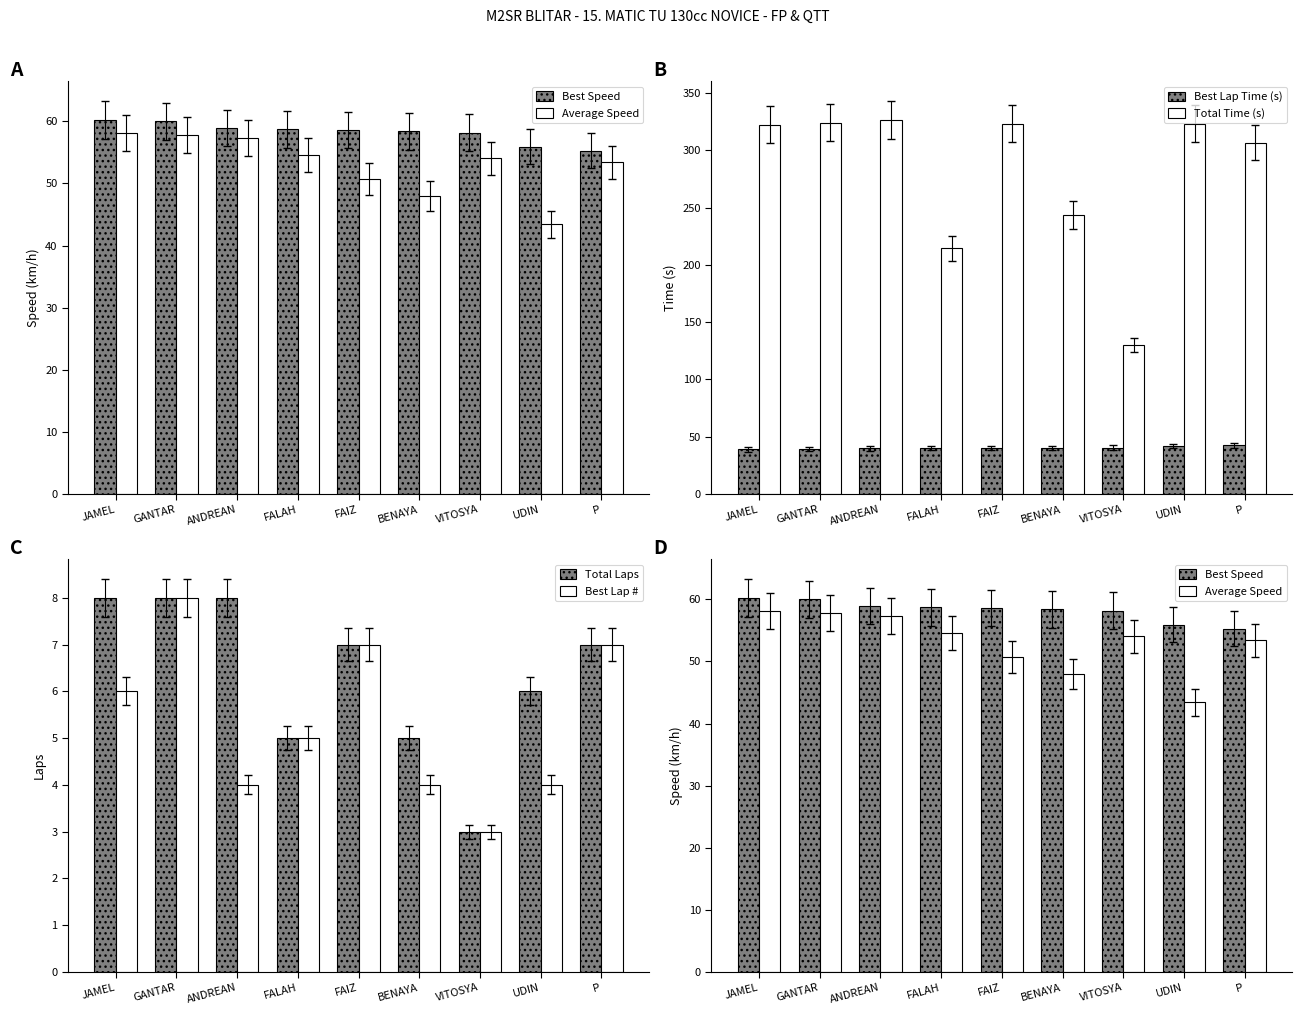

Between GANTAR and ANDREAN, which is larger?

GANTAR